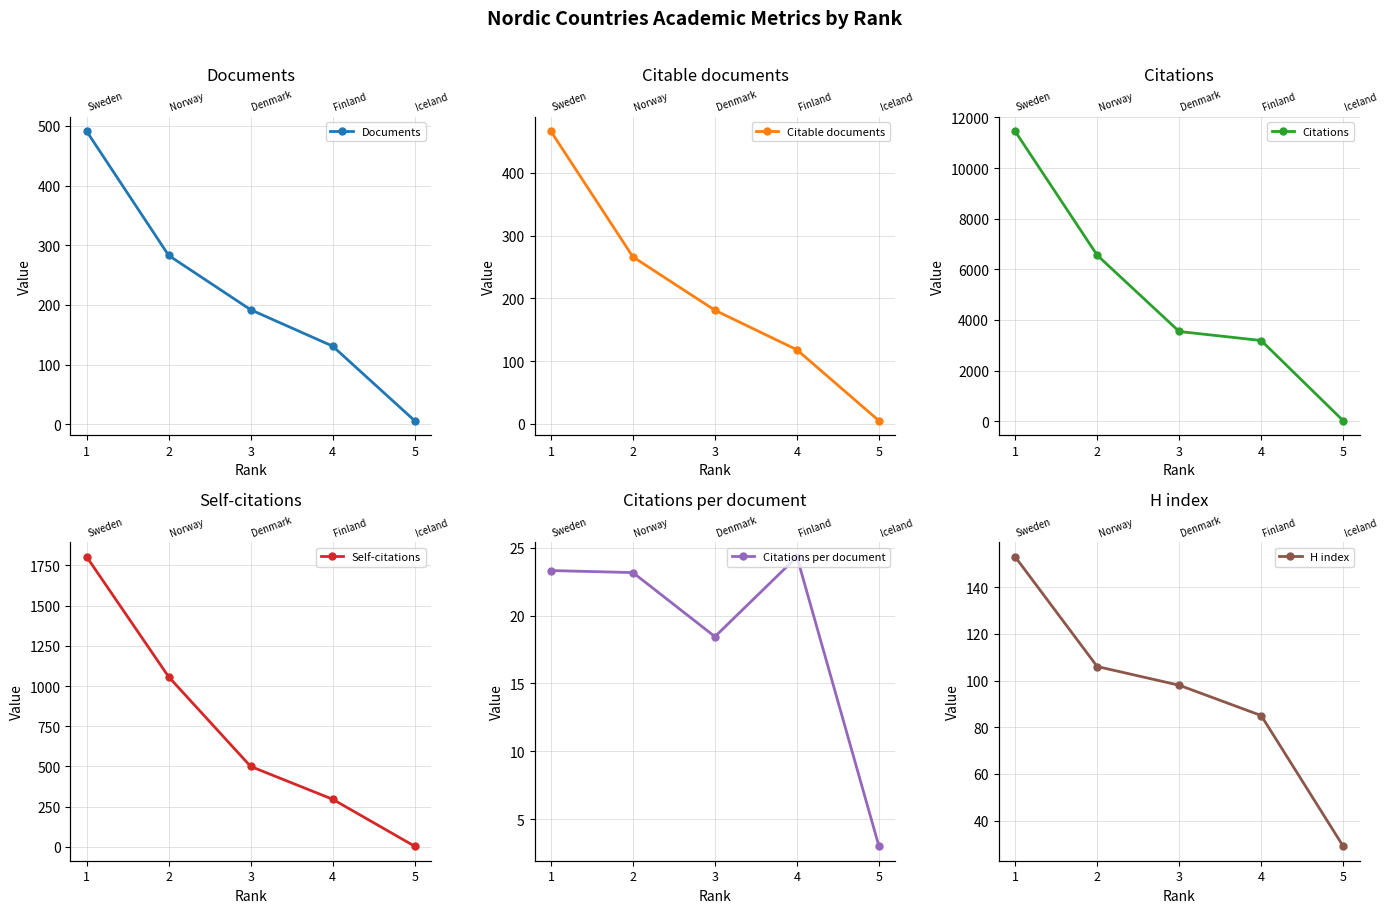

True or false: Documents and Citable documents cross at least once.

False